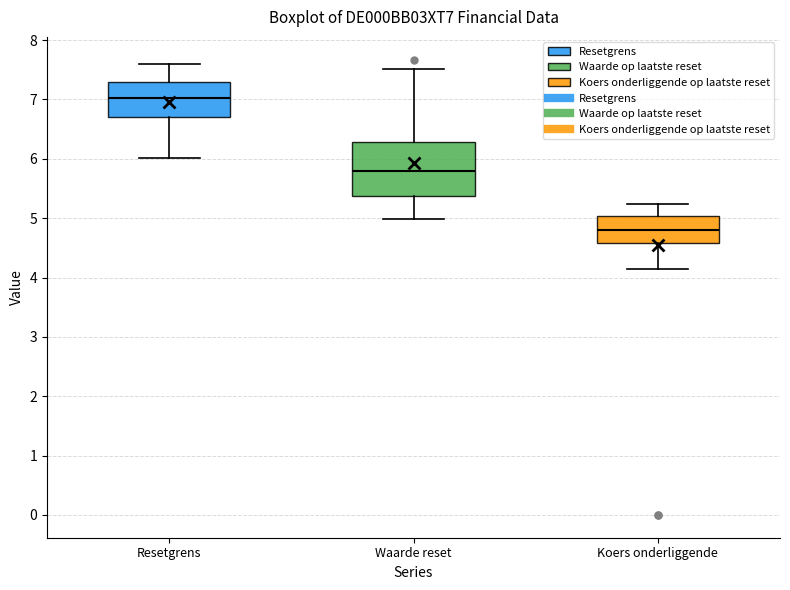

Reading left to right, read every box against the y-axis: the position of its median line, the range the box covers, and the ends of its whiskers. The values are not printed on the chart, so give them approximately, as read against the axis.

Resetgrens: median 7.0, box 6.7 to 7.3, whiskers 6.0 to 7.6
Waarde reset: median 5.8, box 5.4 to 6.3, whiskers 5.0 to 7.5
Koers onderliggende: median 4.8, box 4.6 to 5.0, whiskers 4.1 to 5.2